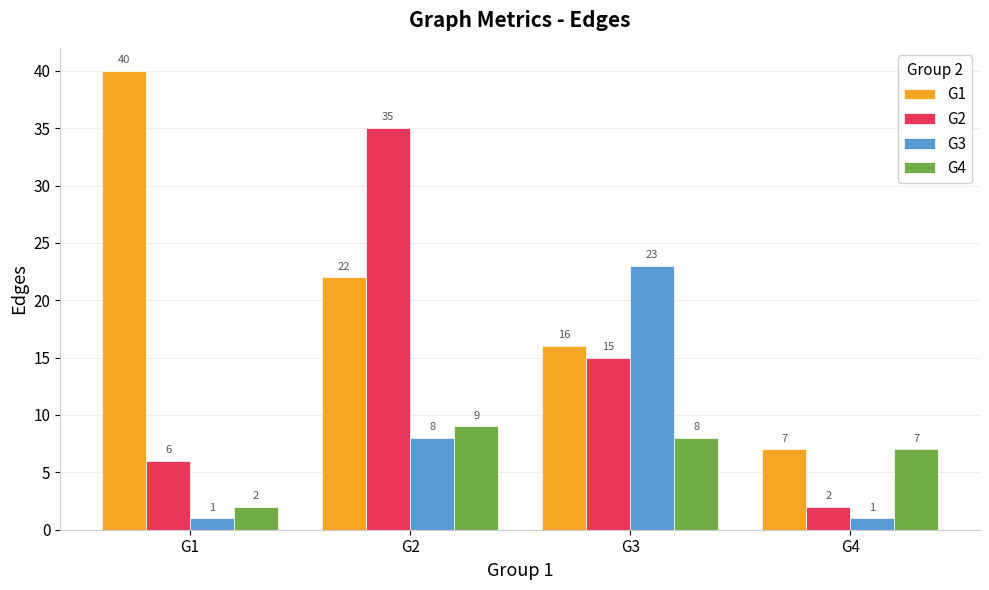

What is the total value across all series at G1?

49